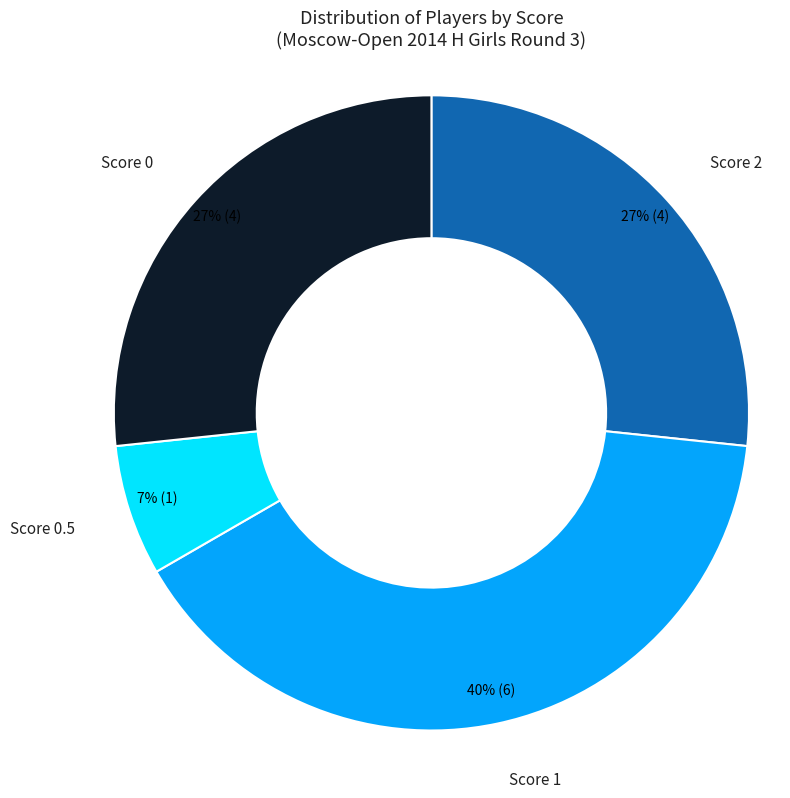

To the nearest percent, what is the difference between the largest and smallest slice percentages?

33%